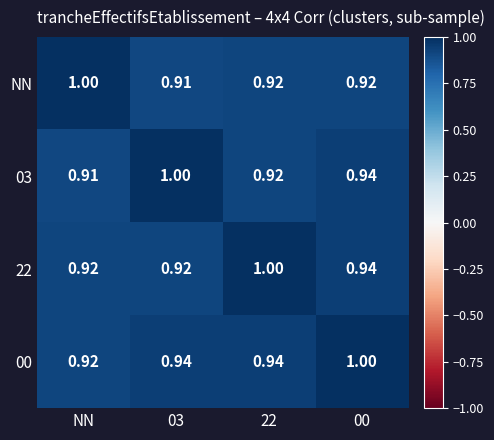

Is the value of 00 at 00 greater than the value of 03 at NN?

Yes